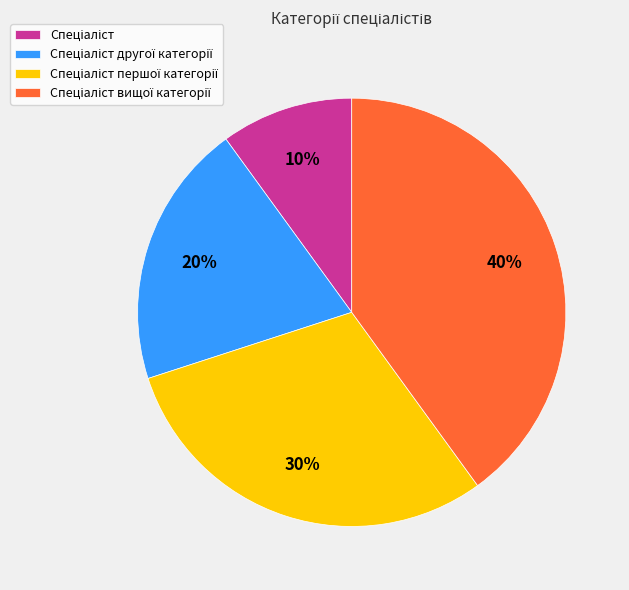

To the nearest percent, what is the average slice percentage?

25%